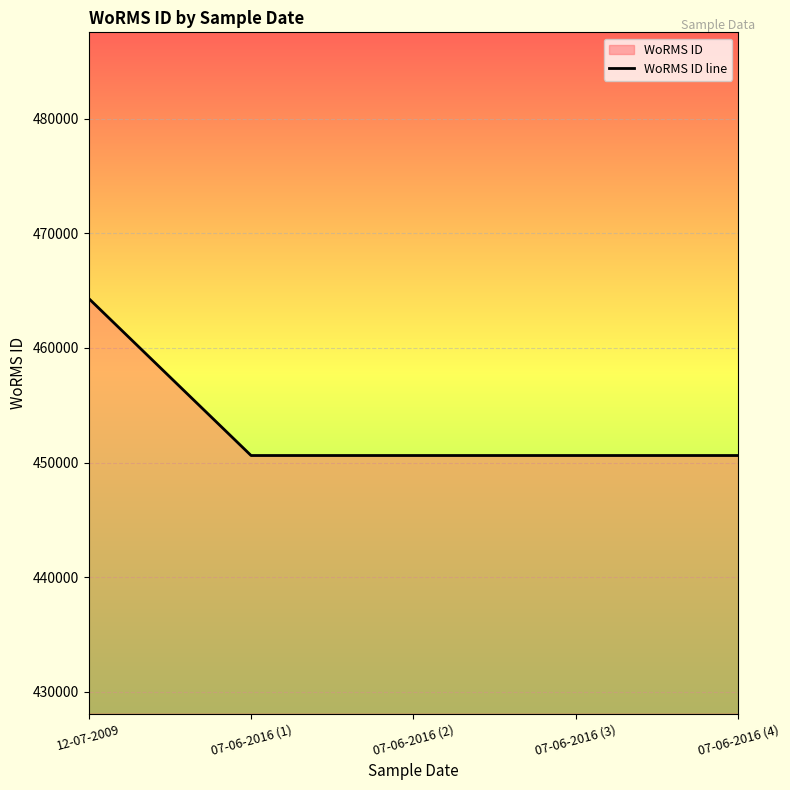

Between 12-07-2009 and 07-06-2016 (3), which is larger?

12-07-2009